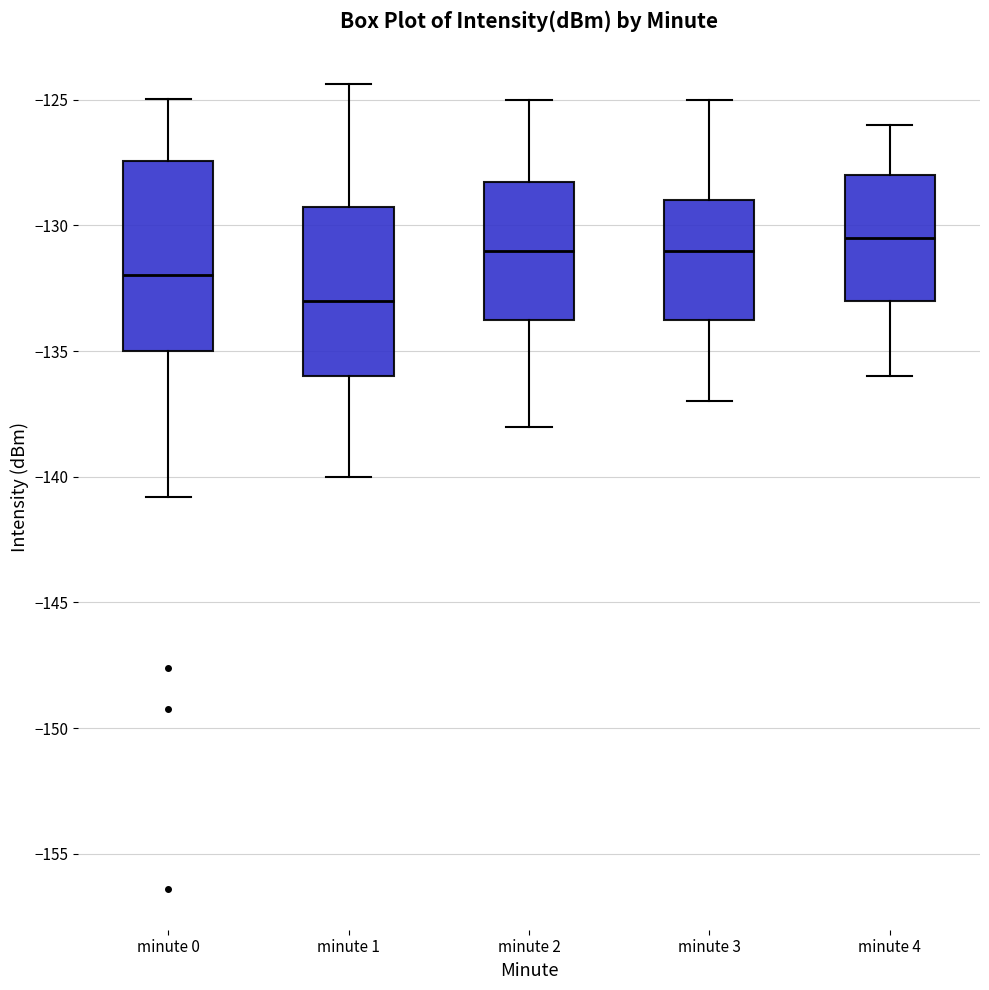

Where does the upper whisker of the box for minute 1 end on the y-axis? The values are not printed on the chart, so give them approximately, as read against the axis.

-124.5